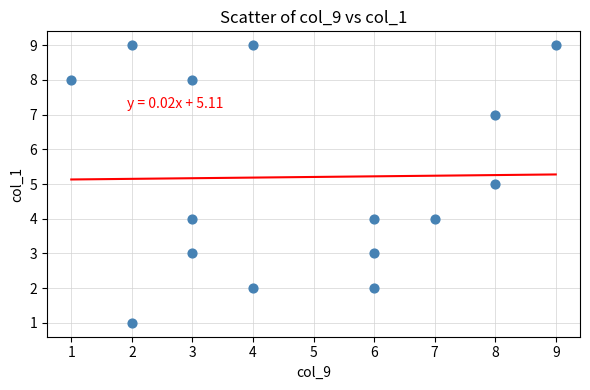

What is the range of X values (max minus min)?

8